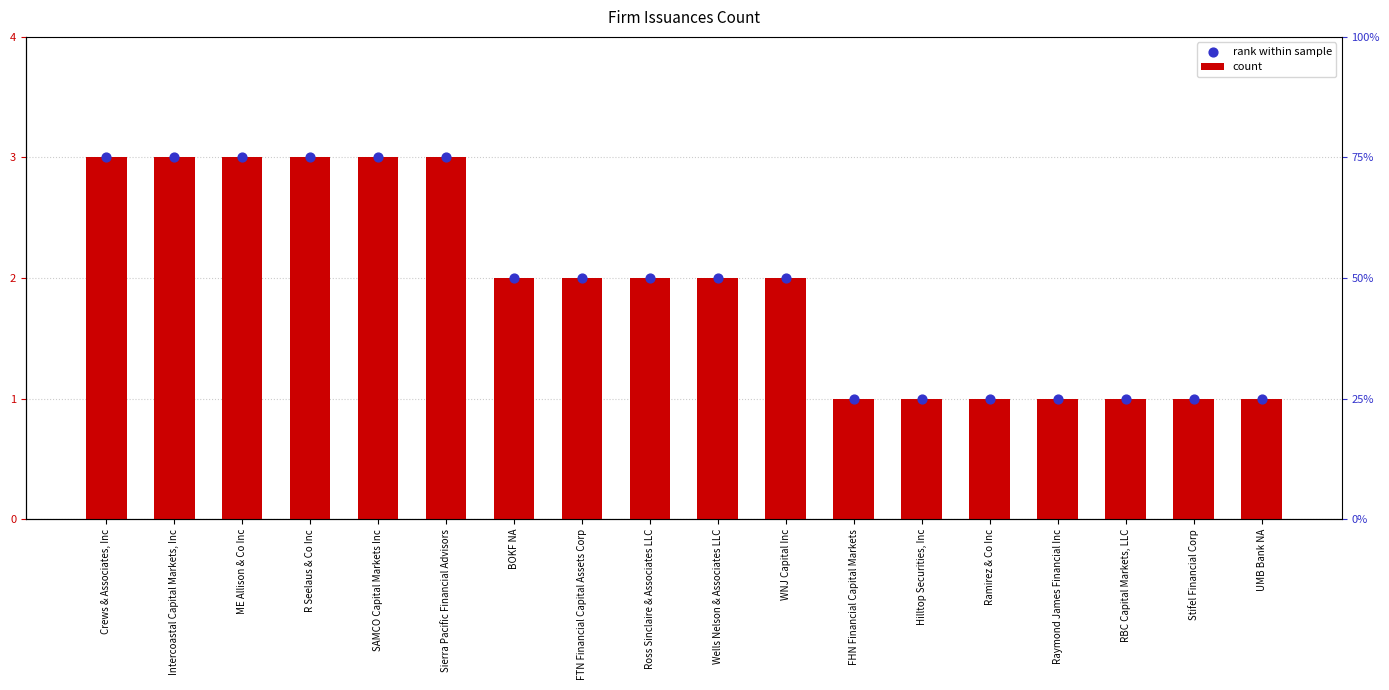

At which category is the sum across all series the highest?

Crews & Associates, Inc